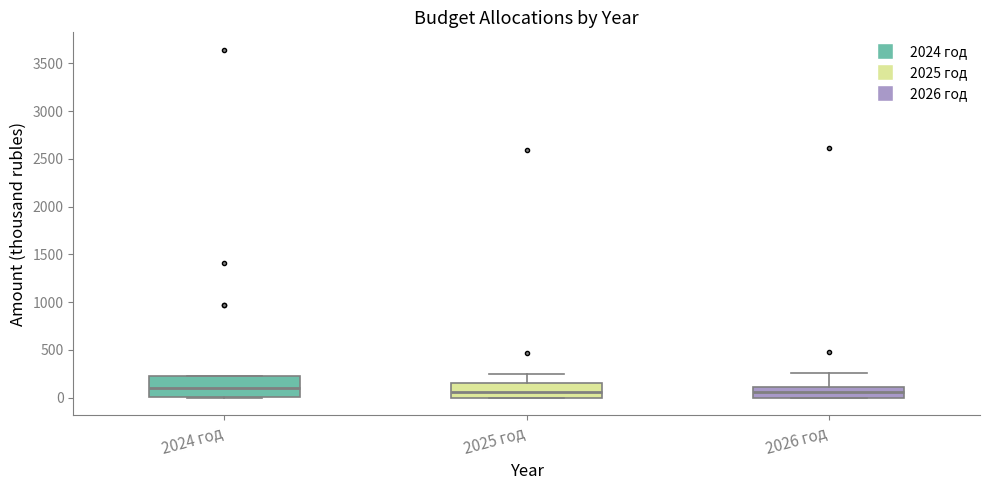

Reading left to right, read every box against the y-axis: the position of its median line, the range the box covers, and the ends of its whiskers. The values are not printed on the chart, so give them approximately, as read against the axis.

2024 год: median 100, box 0 to 250, whiskers 0 to 250
2025 год: median 50, box 0 to 150, whiskers 0 to 250
2026 год: median 50, box 0 to 100, whiskers 0 to 250